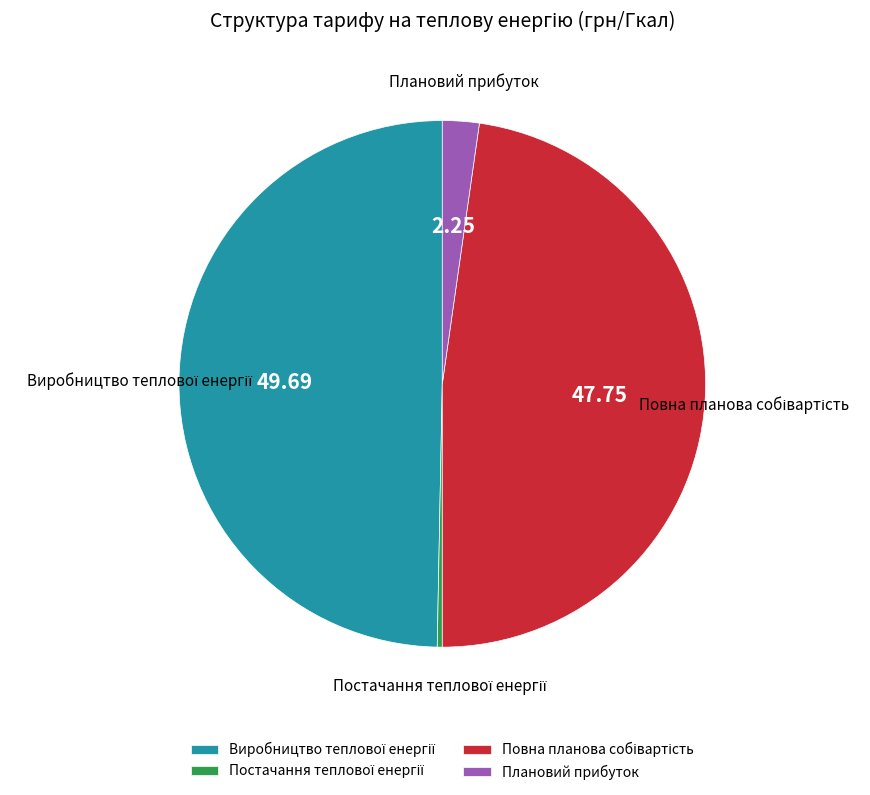

Is there a majority slice in this chart?

No